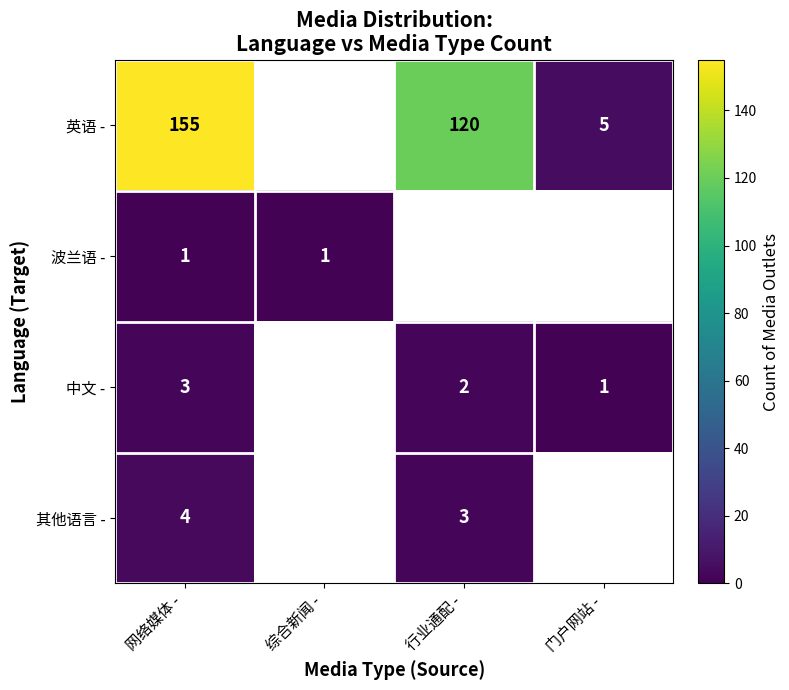

What is the greatest value displayed?

155